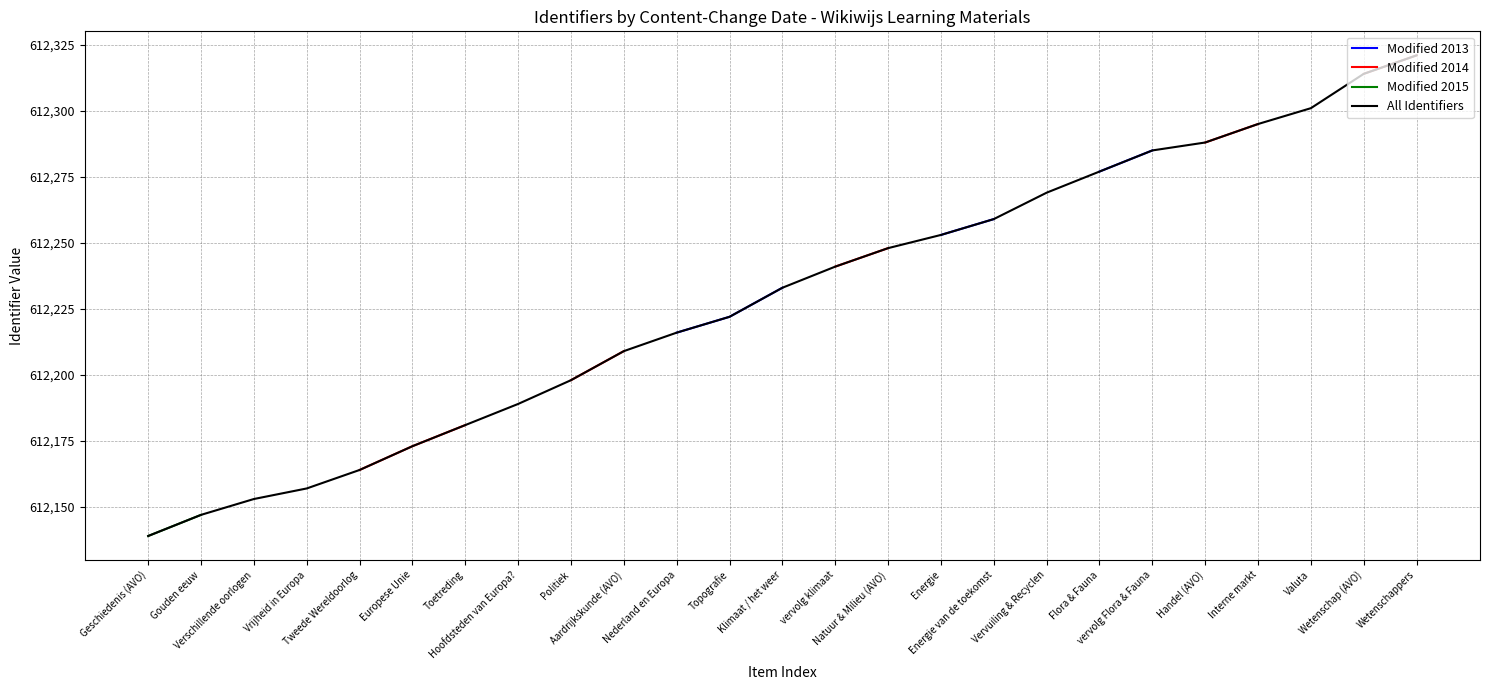

How many positive values does the Modified 2014 series have?

13